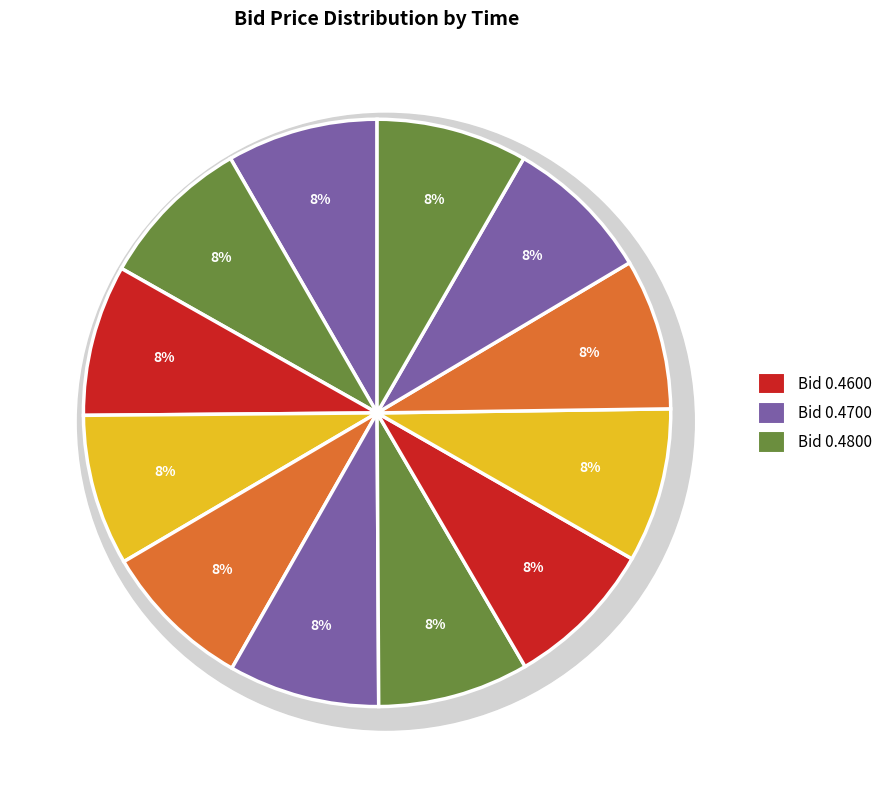

How many slices are in this pie chart?

12